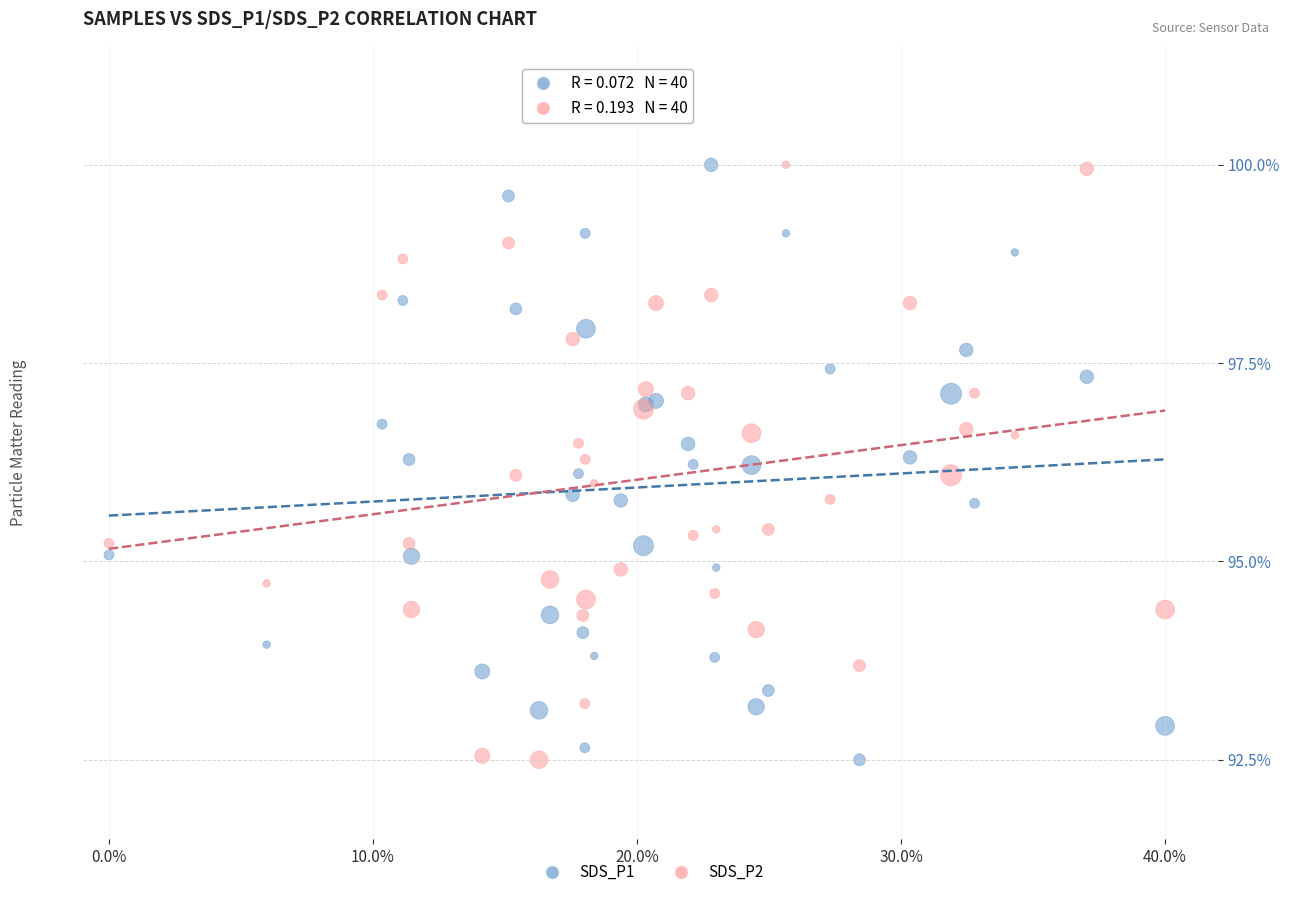

What is the X range (max minus min) for the scatter plot?

40.0